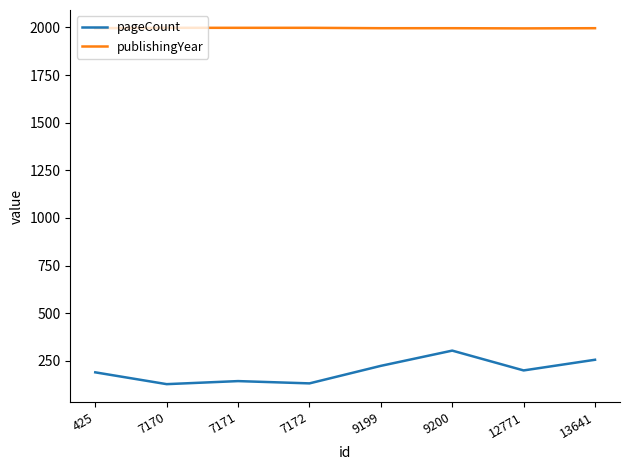

Which series has the largest total across all categories?

publishingYear